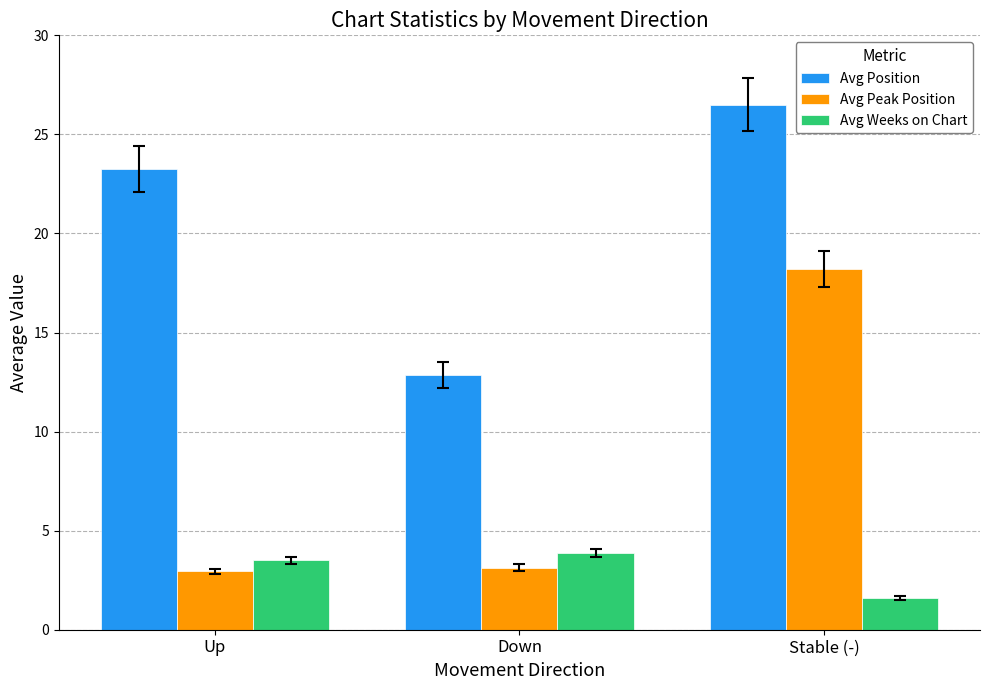

What is the difference between the maximum and second lowest values in the Avg Weeks on Chart series?

0.4